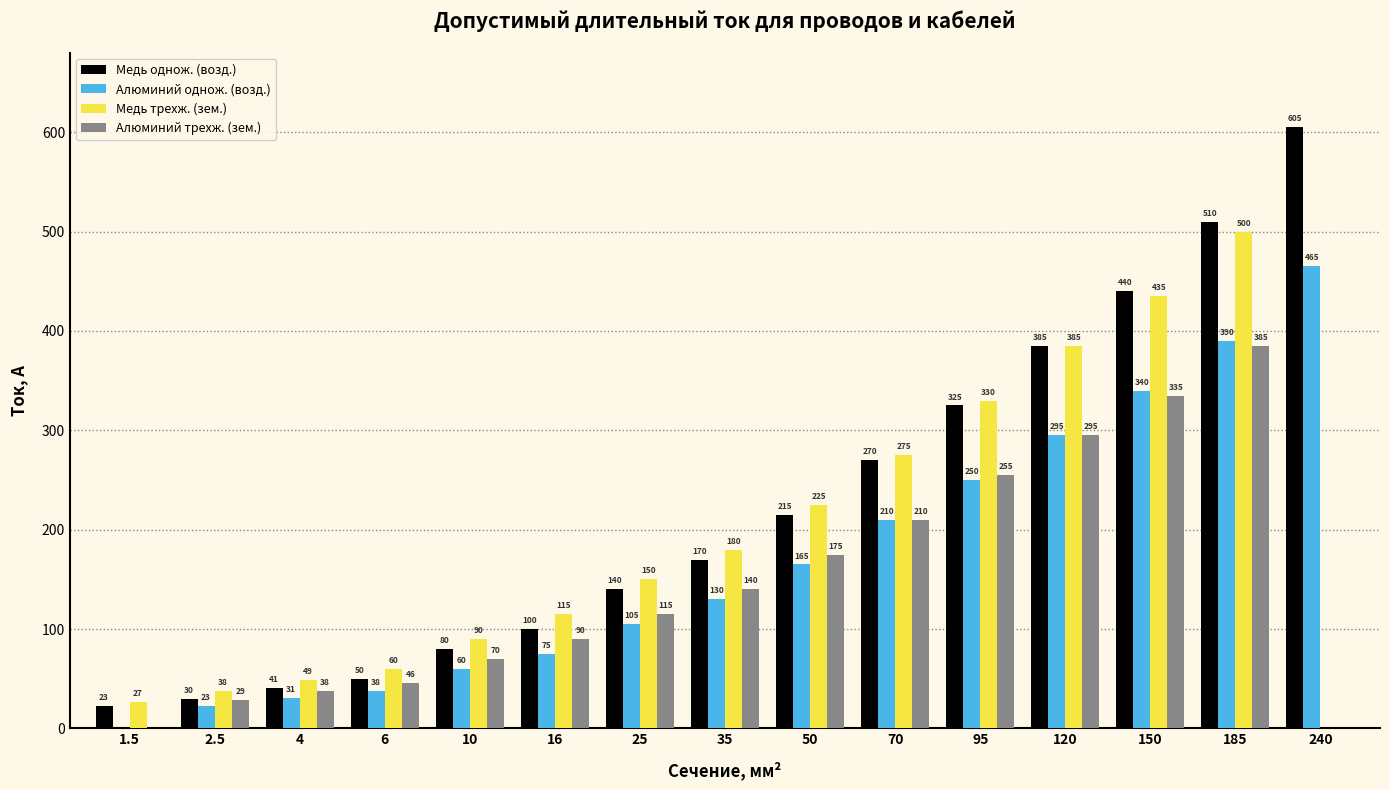

Reading right to left, what are all the values shown in this chart?

Медь однож. (возд.): 240=605	185=510	150=440	120=385	95=325	70=270	50=215	35=170	25=140	16=100	10=80	6=50	4=41	2.5=30	1.5=23
Алюминий однож. (возд.): 240=465	185=390	150=340	120=295	95=250	70=210	50=165	35=130	25=105	16=75	10=60	6=38	4=31	2.5=23	1.5=0
Медь трехж. (зем.): 240=0	185=500	150=435	120=385	95=330	70=275	50=225	35=180	25=150	16=115	10=90	6=60	4=49	2.5=38	1.5=27
Алюминий трехж. (зем.): 240=0	185=385	150=335	120=295	95=255	70=210	50=175	35=140	25=115	16=90	10=70	6=46	4=38	2.5=29	1.5=0